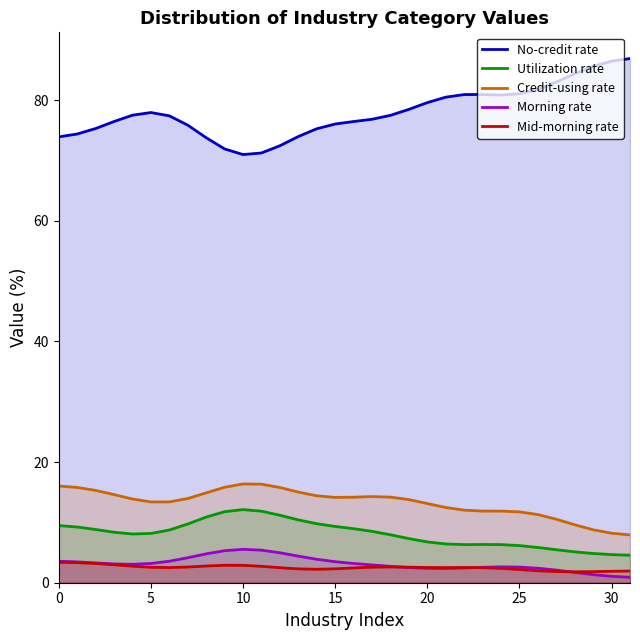

How many lines are shown in the chart?

5